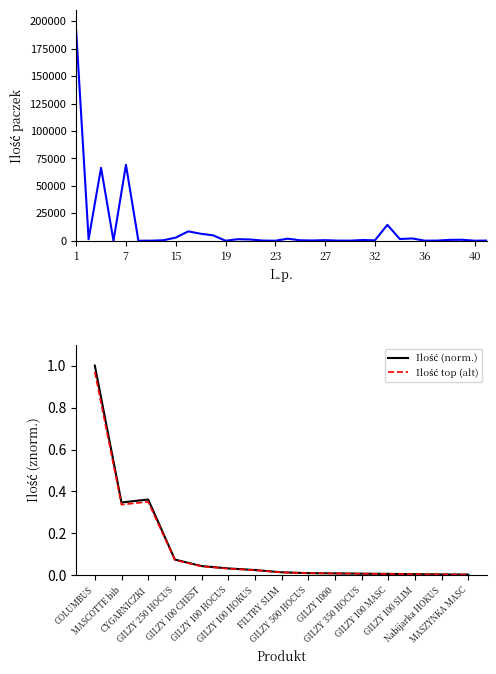

What is the approximate value at 16, to the nearest 50?

8550